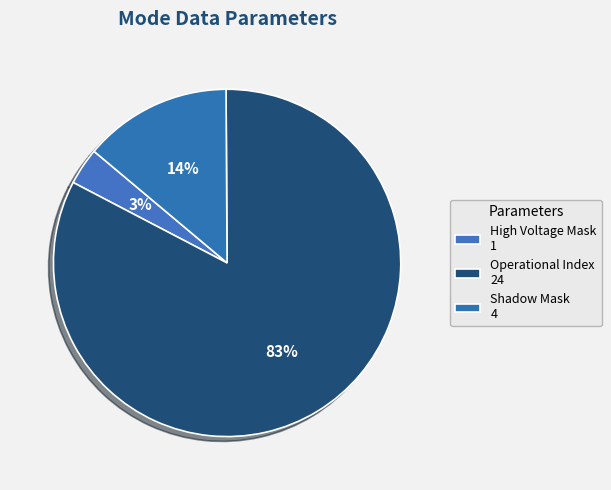

How many slices are in this pie chart?

3